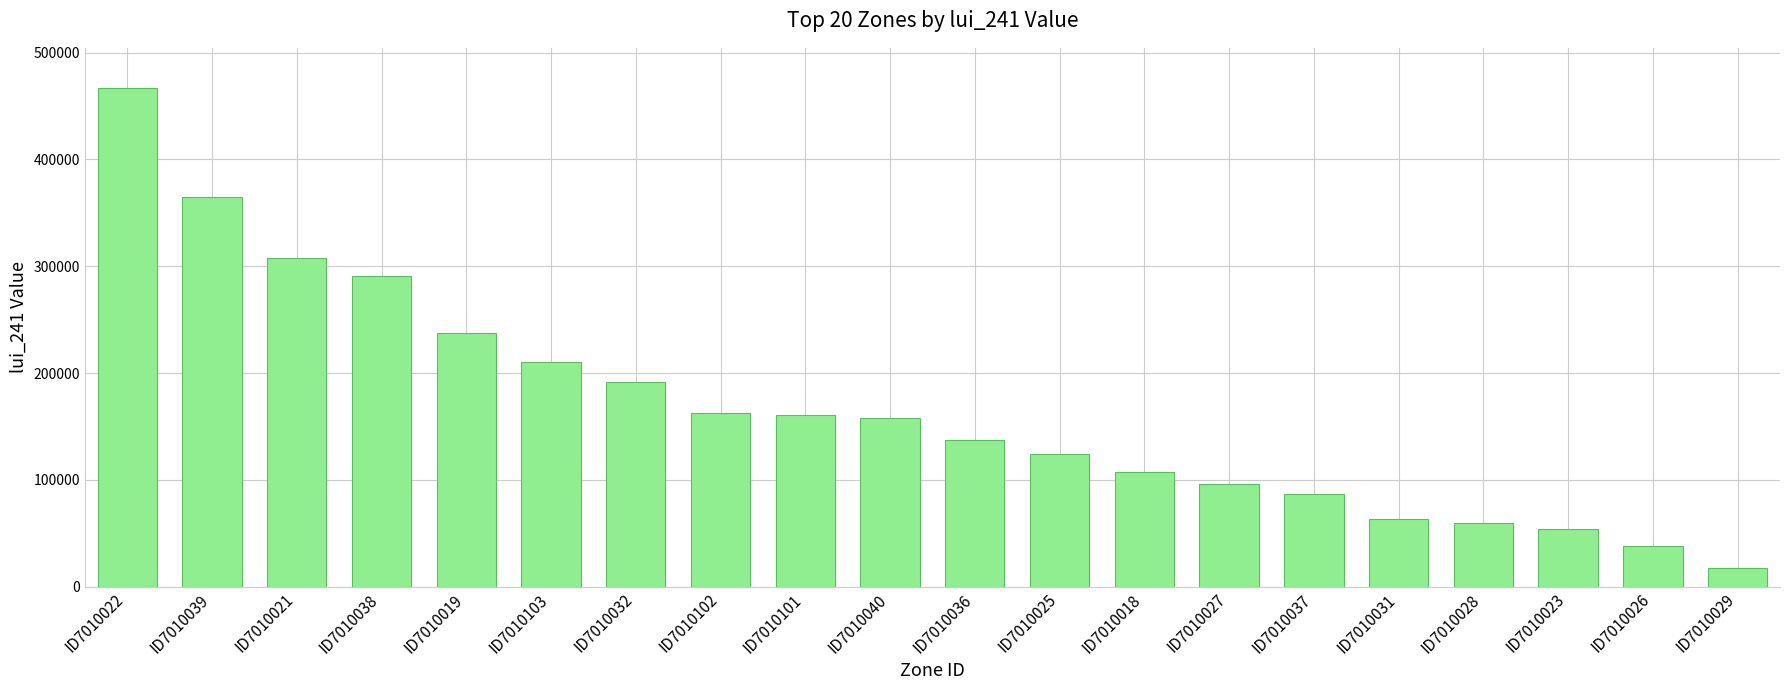

What is the greatest value displayed?

467071